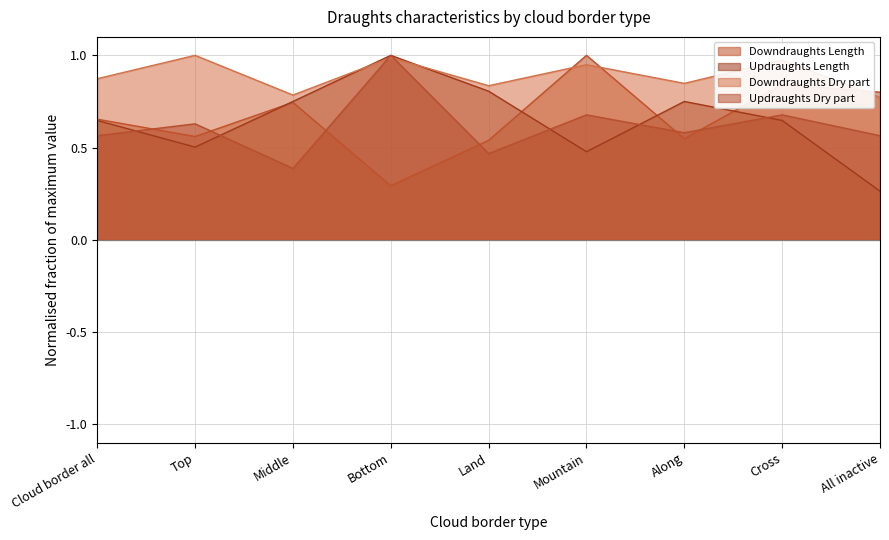

List the series in order of their peak value, lowest first.

Downdraughts Length line, Updraughts Length line, Downdraughts Dry part line, Updraughts Dry part line